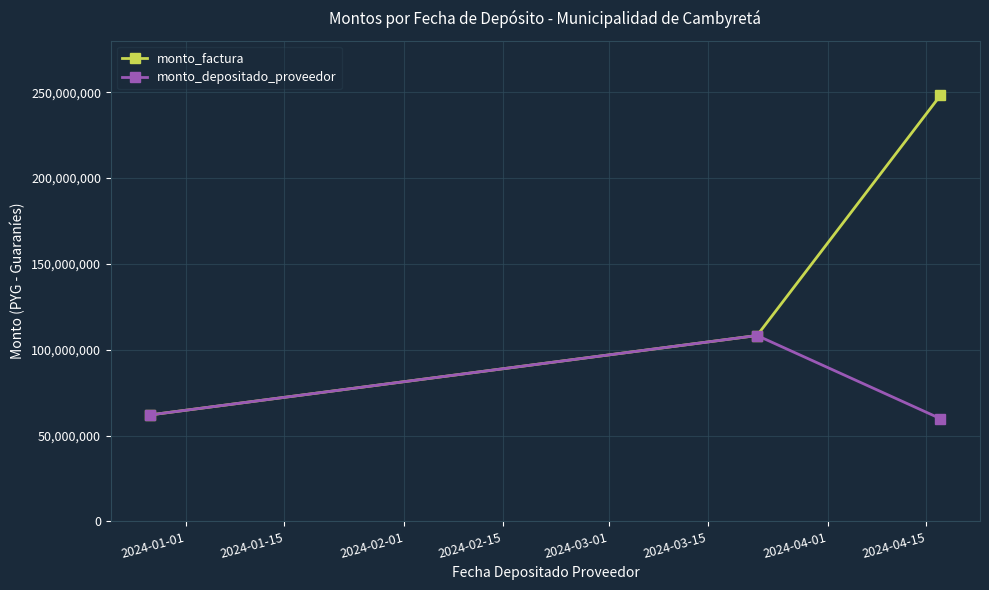

What is the value of the monto_factura point at the 2nd from the left?

108289087